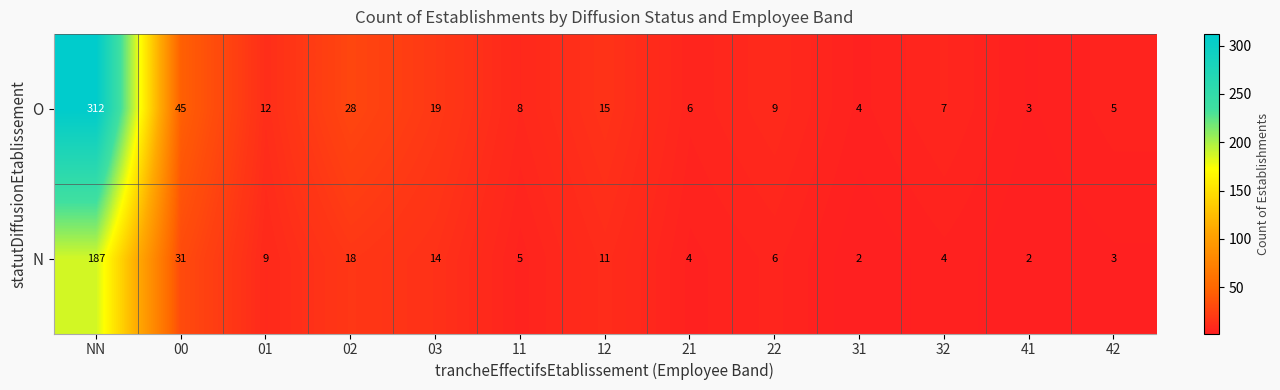

What is the difference between the highest and lowest values at 03?

5